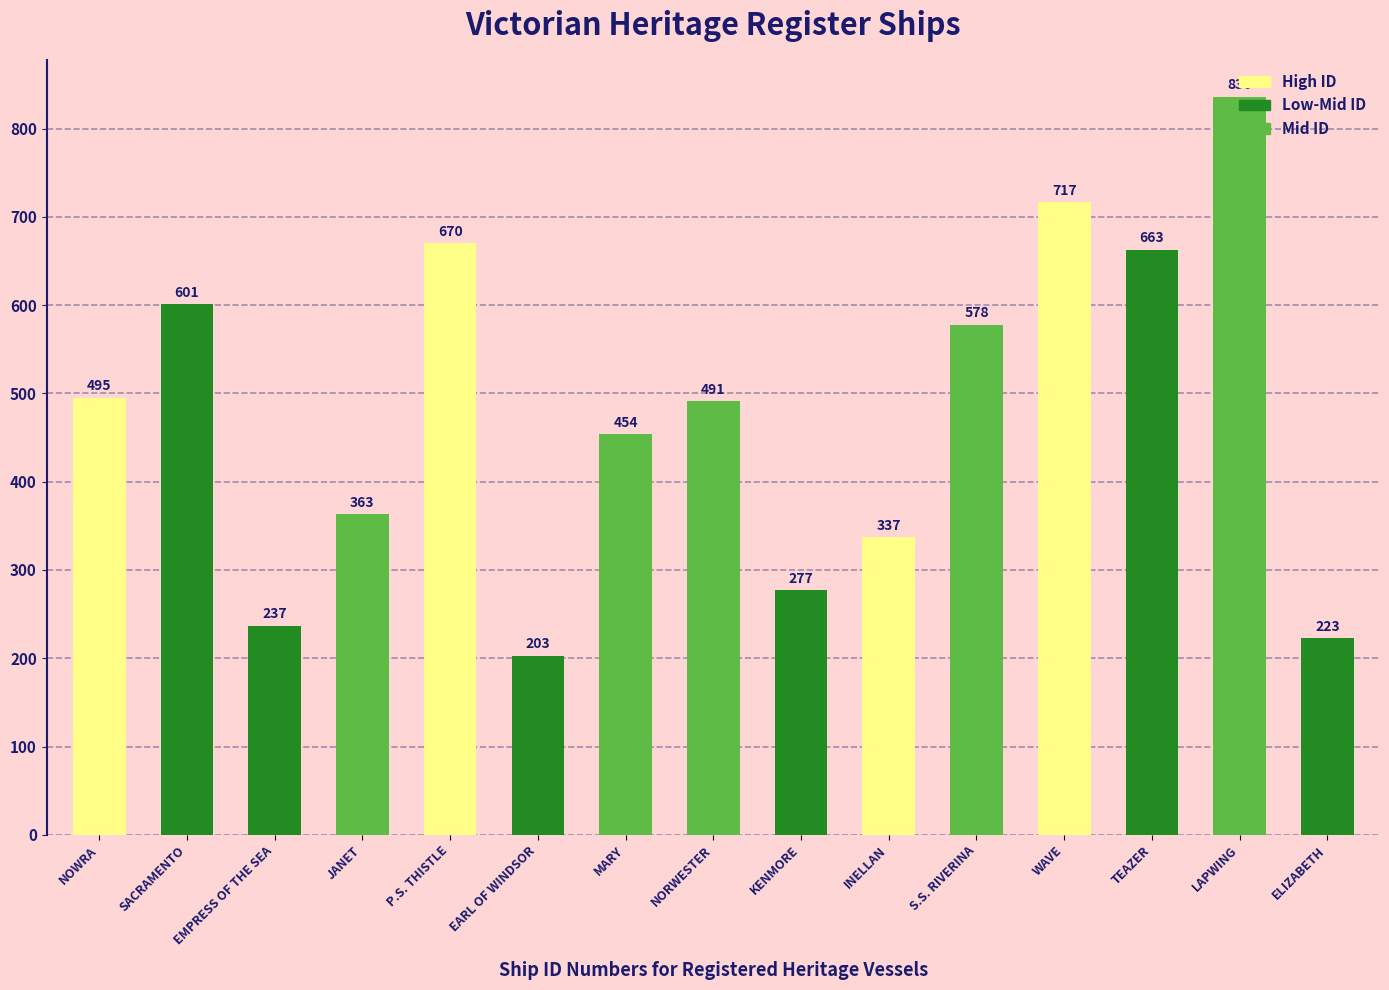

The chart shows a value of 1025 at P.S. THISTLE. True or false?

False